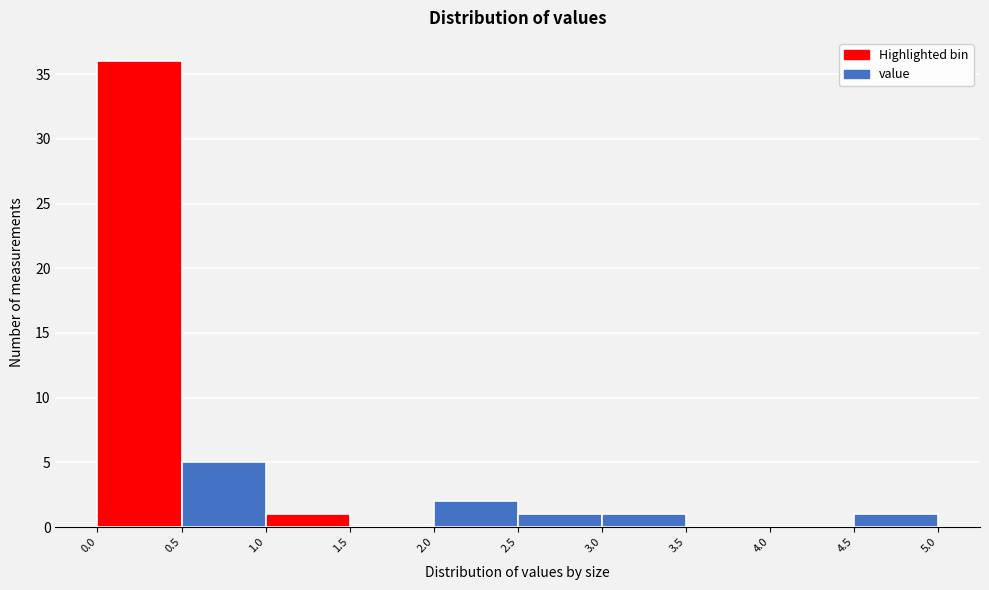

Reading left to right, list every bar in this chart as the range it spans on the x-axis followed by its height. The values are not printed on the chart, so give them approximately, as read against the axis.

0.0 to 0.5: 36
0.5 to 1.0: 5
1.0 to 1.5: 1
1.5 to 2.0: 0
2.0 to 2.5: 2
2.5 to 3.0: 1
3.0 to 3.5: 1
3.5 to 4.0: 0
4.0 to 4.5: 0
4.5 to 5.0: 1